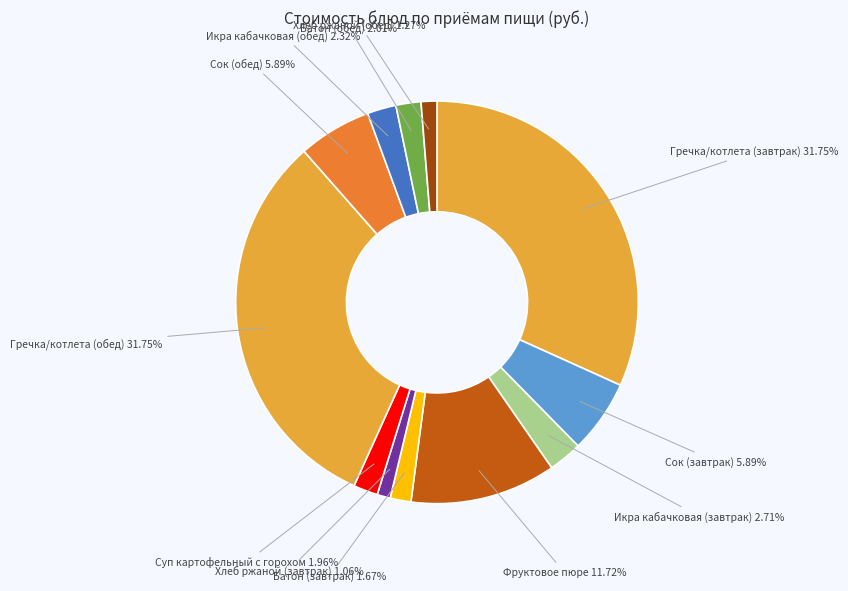

How many slices are in this pie chart?

12